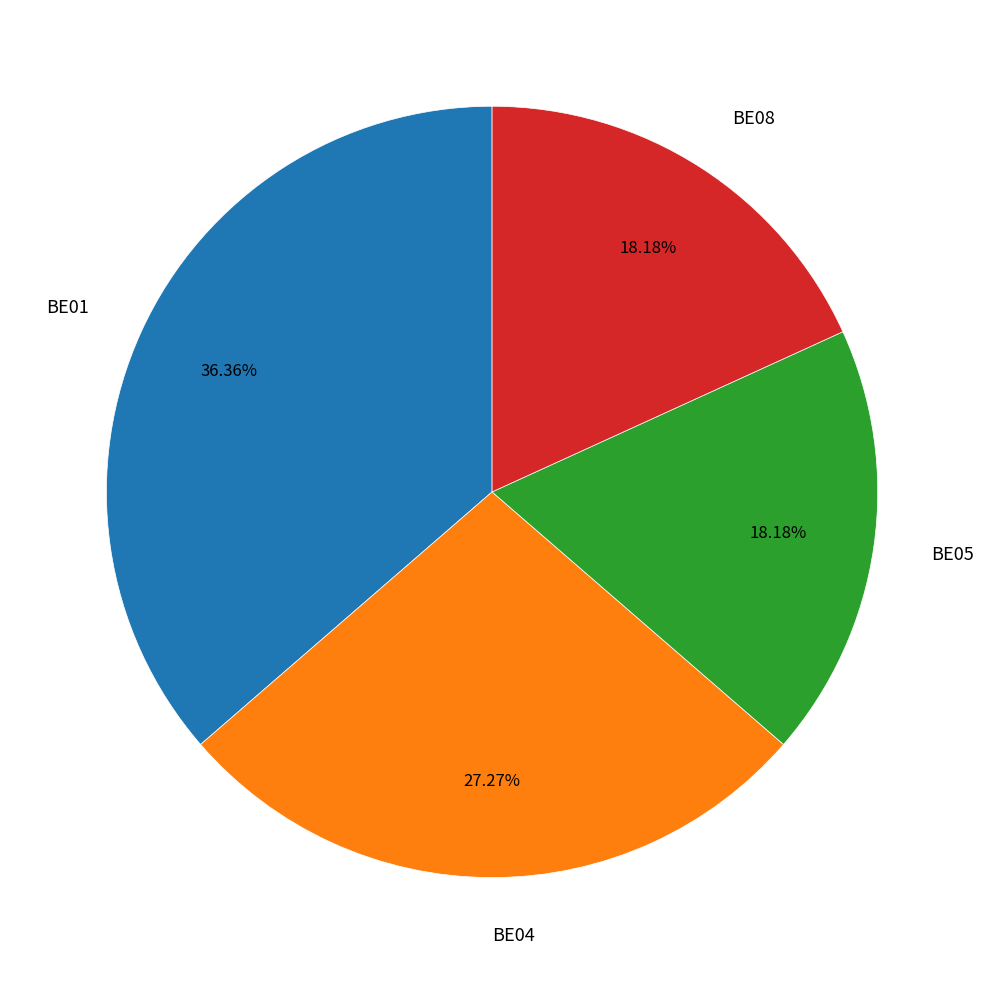

What is the largest slice in the pie chart?

BE01